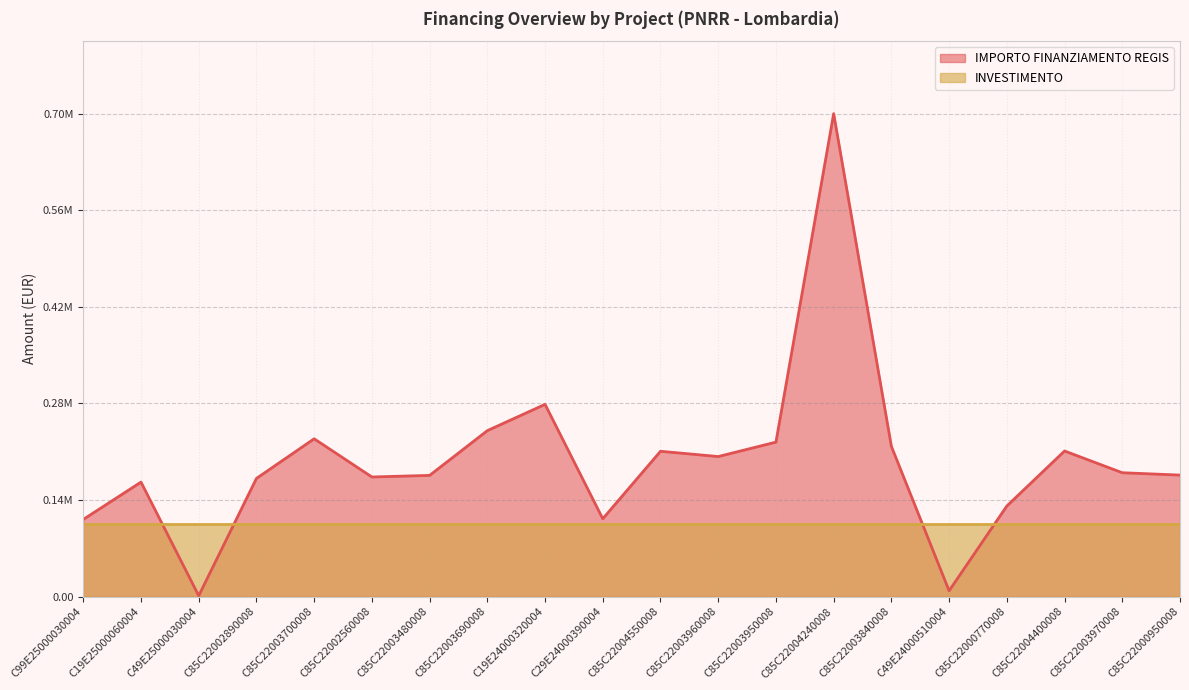

Count the number of categories in the chart.

20